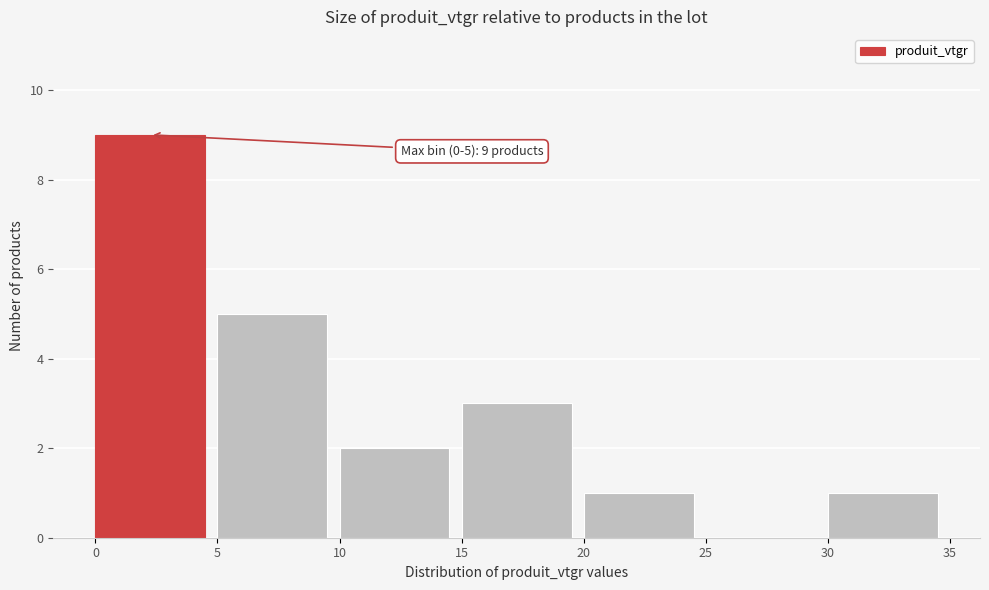

Over which range of the x-axis is the bar tallest?

0 to 5